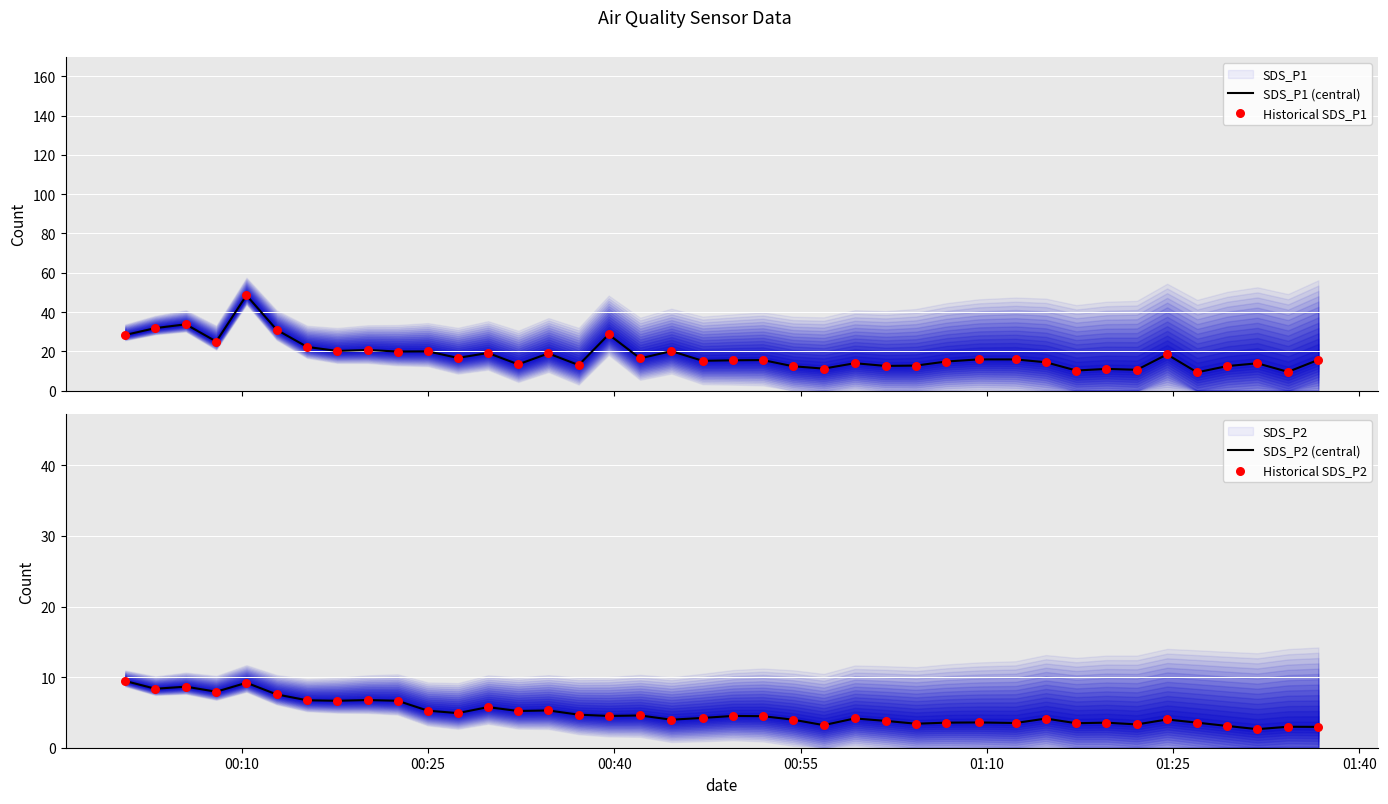

Which series contains the lowest Y value?

SDS_P2 (central)